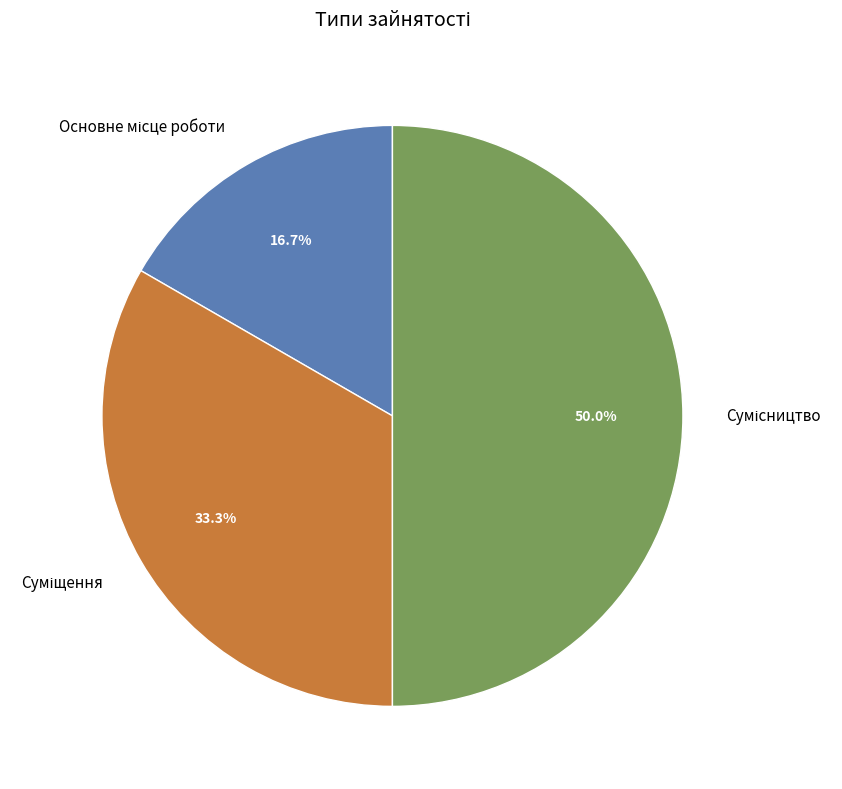

What is the smallest slice in the pie chart?

Основне місце роботи